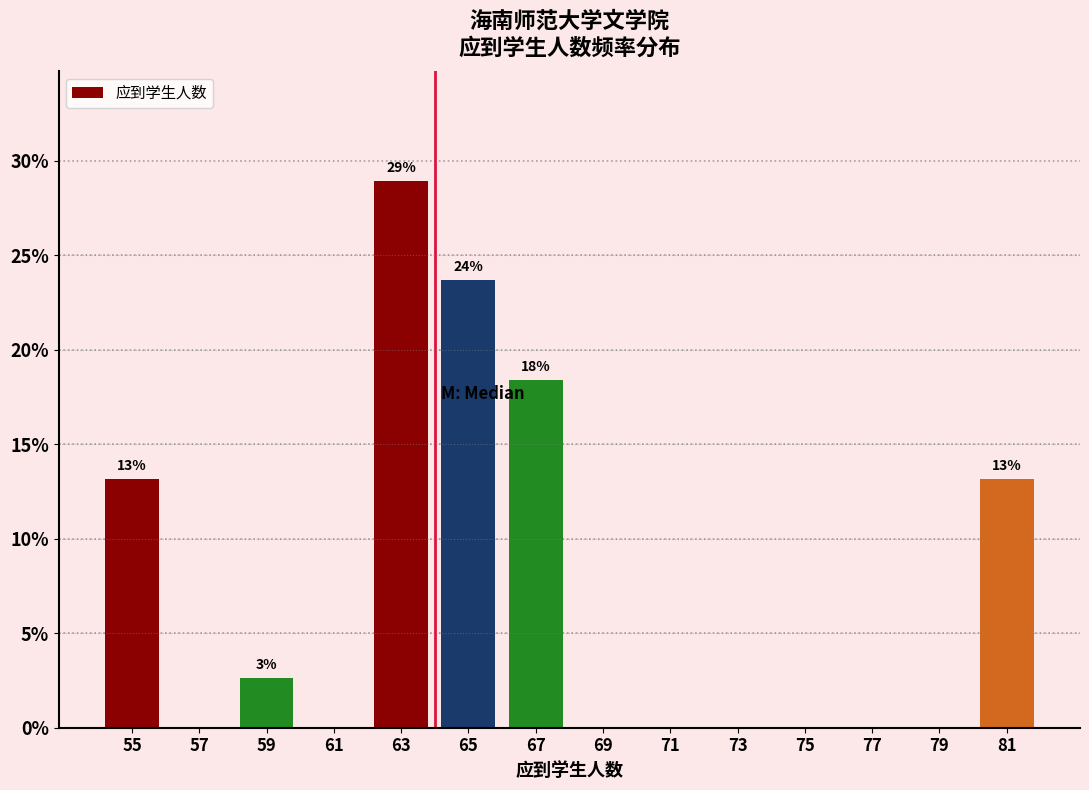

Which range on the x-axis has the tallest bar?

62 to 64